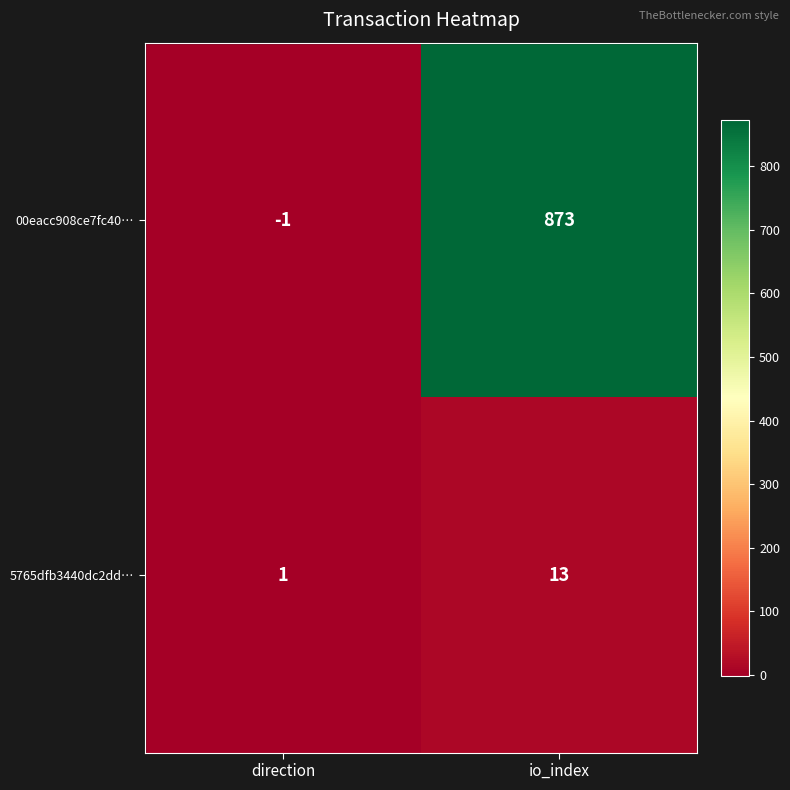

Rank the series by their average value, from lowest to highest.

5765dfb3440dc2dd…, 00eacc908ce7fc40…